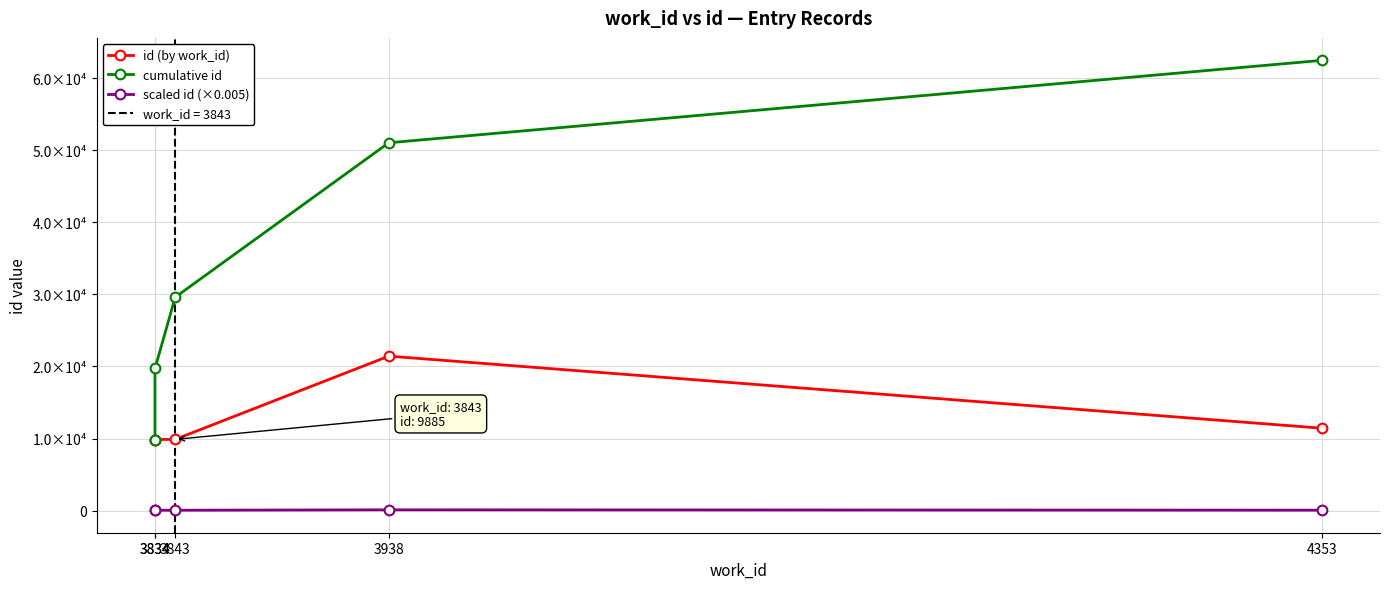

True or false: id (by work_id) and cumulative id cross at least once.

False